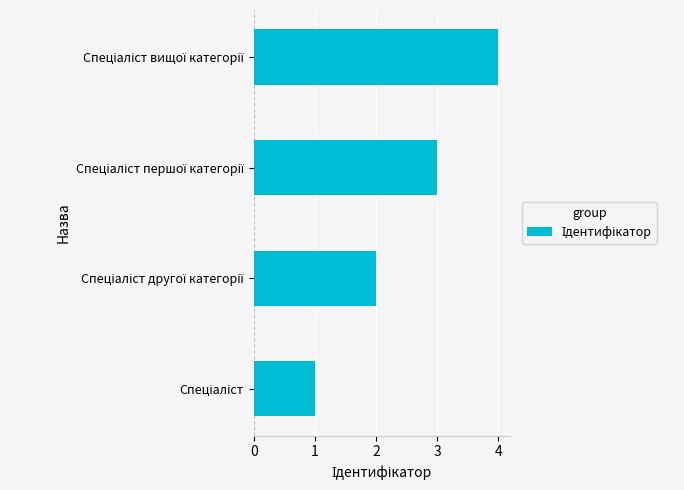

What is the sum of all values?

10